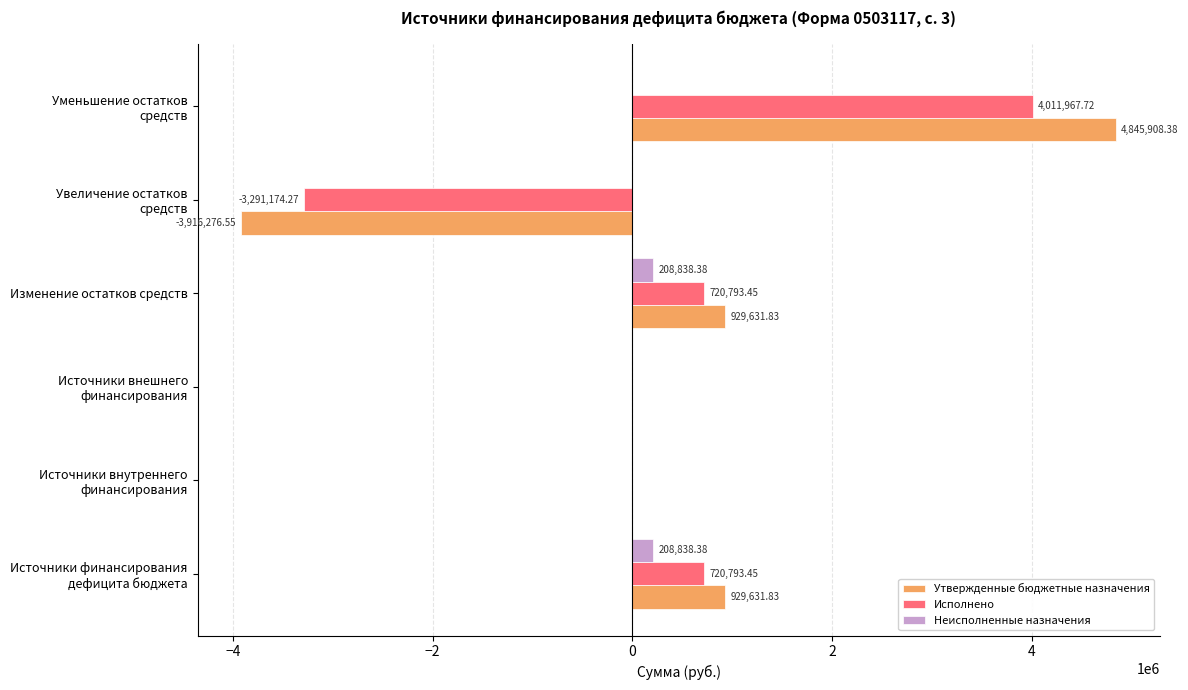

At which label does Утвержденные бюджетные назначения reach its peak?

Уменьшение остатков
средств